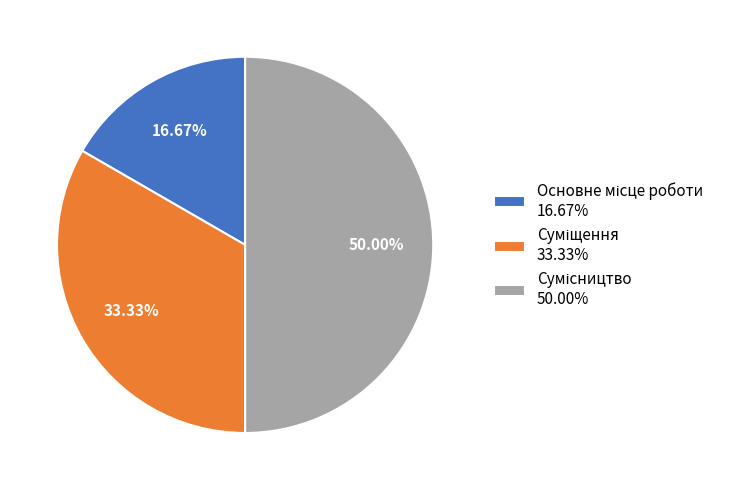

Rank the categories by value from highest to lowest.

Сумісництво, Суміщення, Основне місце роботи